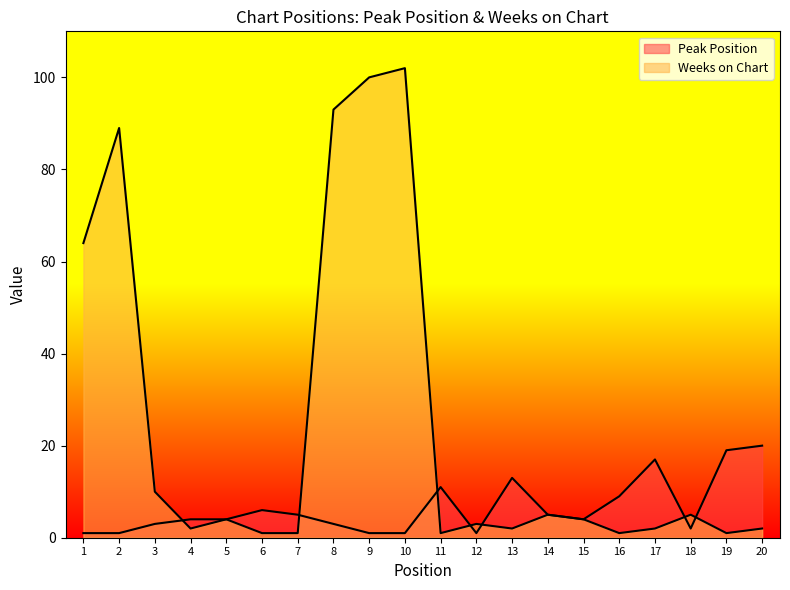

What is the sum of all Weeks on Chart values?

492